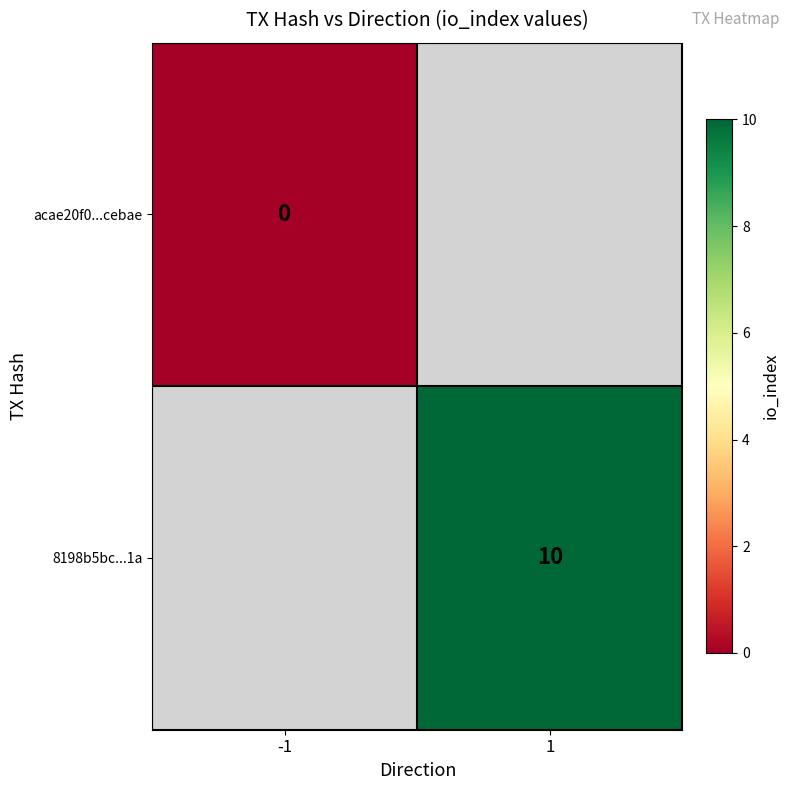

Which category has the highest value across all series?

1